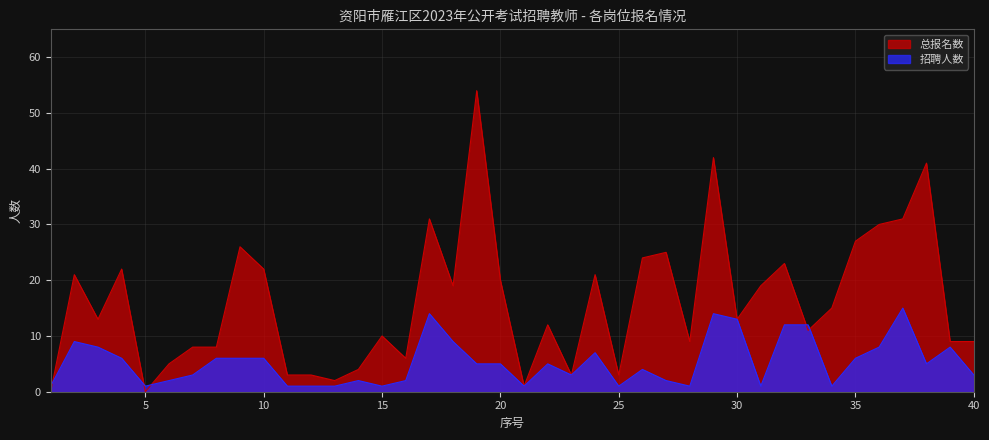

Where does the 总报名数 series first go above 13?

2